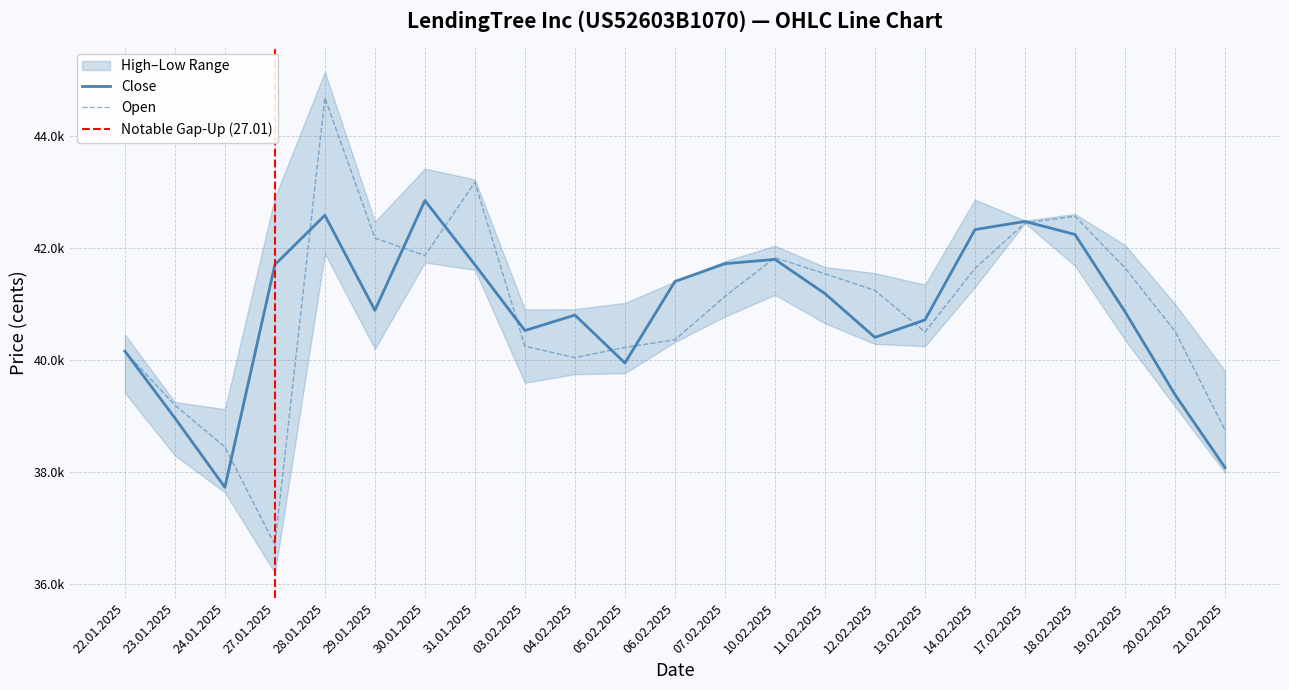

Is the value of Close at 03.02.2025 greater than the value of Open at 12.02.2025?

No